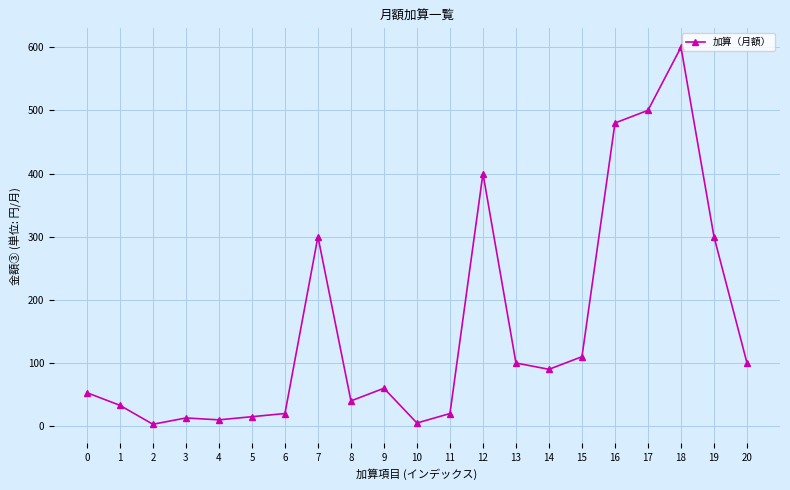

The value at 9 is 34. True or false?

False